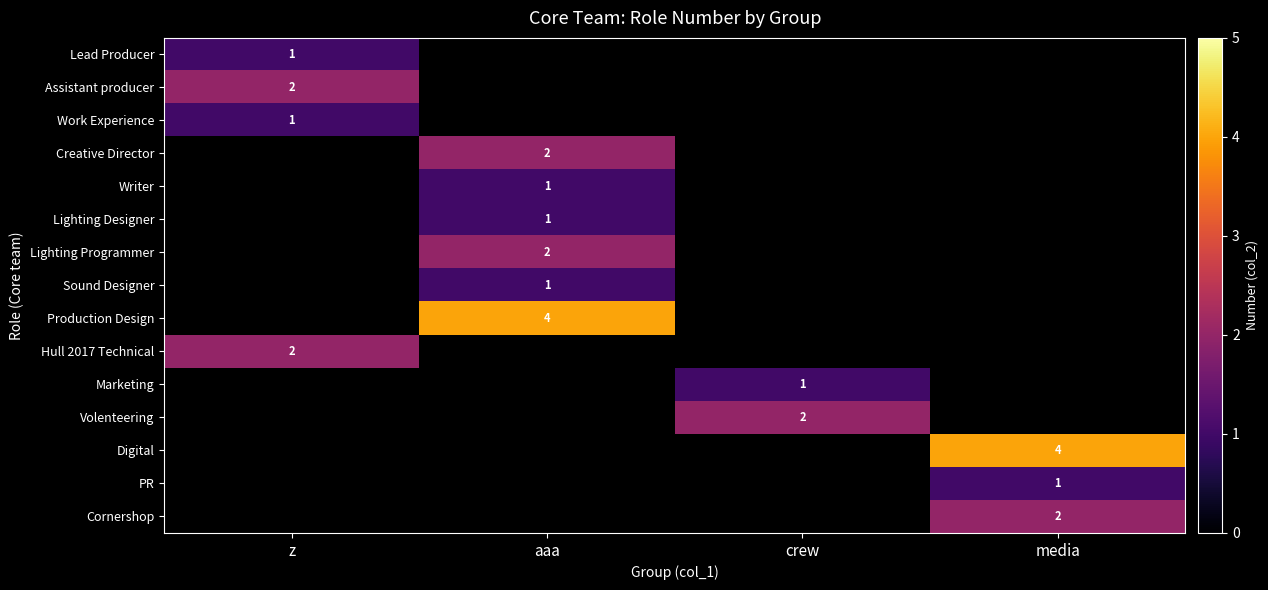

True or false: Cornershop has a value of 3 at media.

False